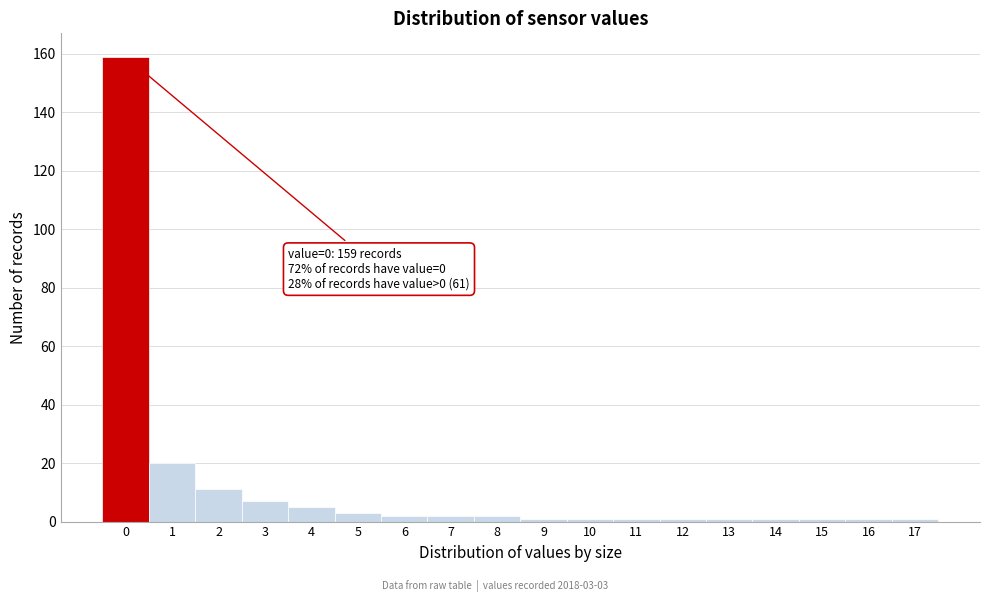

Reading left to right, what are all the values shown in this chart?

0=159	1=20	2=11	3=7	4=5	5=3	6=2	7=2	8=2	9=1	10=1	11=1	12=1	13=1	14=1	15=1	16=1	17=1